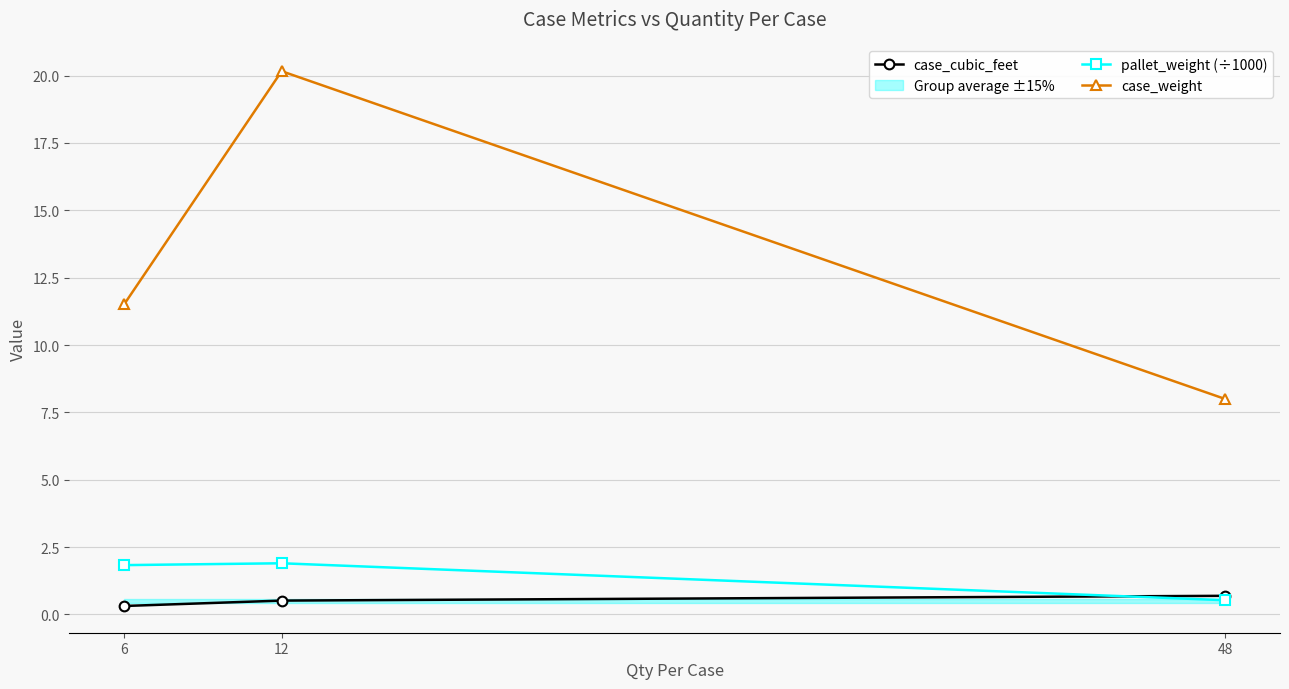

List the series in order of their peak value, lowest first.

case_cubic_feet, pallet_weight (÷1000), case_weight